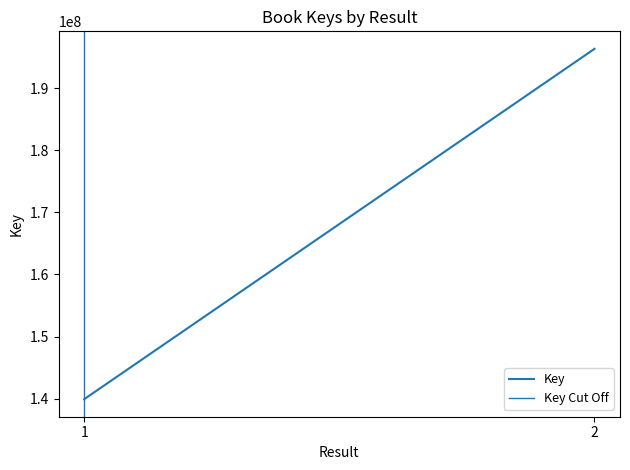

The value of Key at 1 is 139920024. True or false?

True